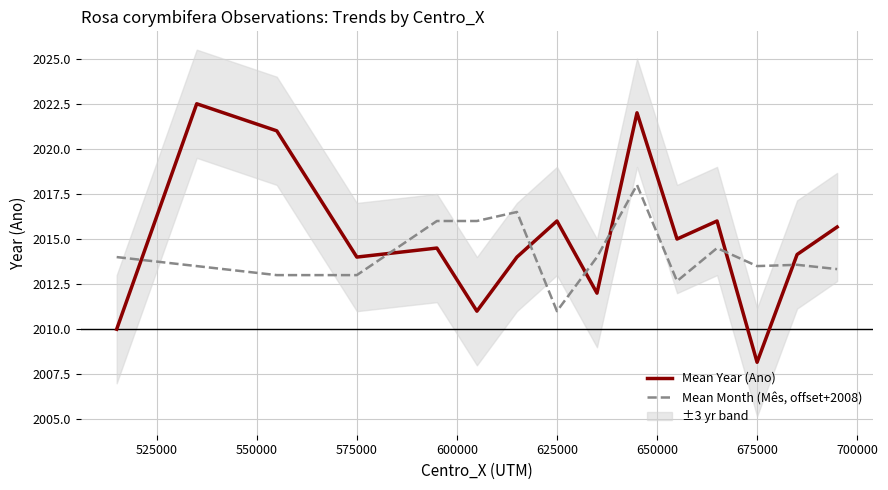

List the series in order of their peak value, highest first.

Mean Year (Ano), Mean Month (Mês, offset+2008)